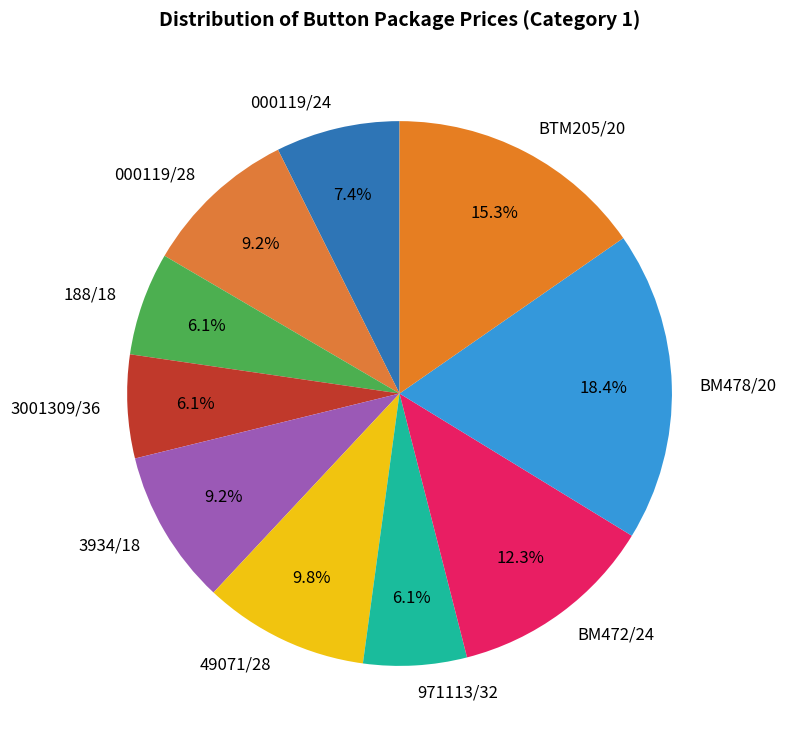

What is the ratio of the value at 188/18 to the value at ВТМ205/20?

0.4